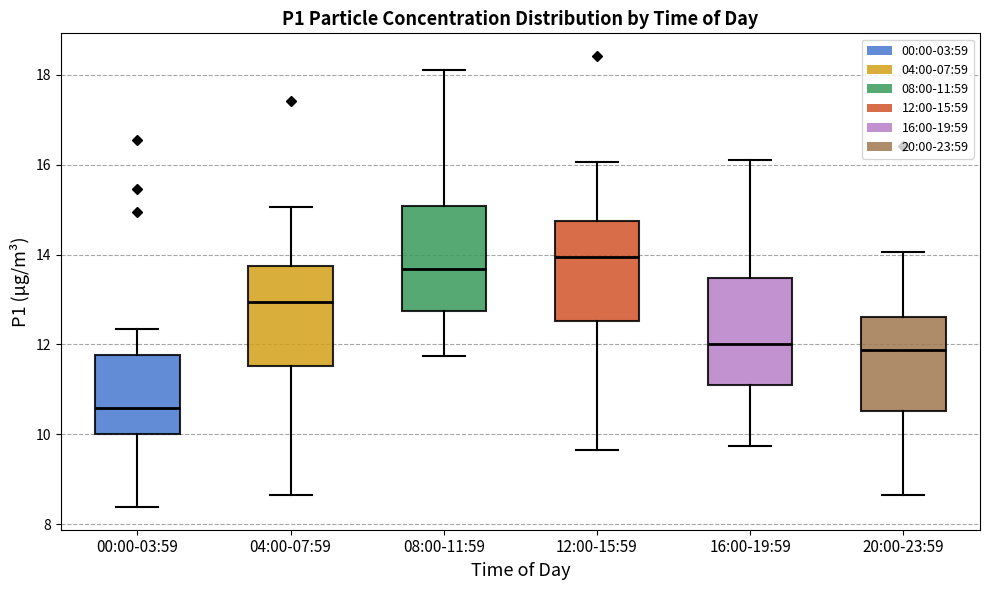

Reading left to right, read every box against the y-axis: the position of its median line, the range the box covers, and the ends of its whiskers. The values are not printed on the chart, so give them approximately, as read against the axis.

00:00-03:59: median 10.6, box 10.0 to 11.8, whiskers 8.4 to 12.4
04:00-07:59: median 13.0, box 11.6 to 13.8, whiskers 8.6 to 15.0
08:00-11:59: median 13.6, box 12.8 to 15.0, whiskers 11.8 to 18.2
12:00-15:59: median 14.0, box 12.6 to 14.8, whiskers 9.6 to 16.0
16:00-19:59: median 12.0, box 11.2 to 13.4, whiskers 9.8 to 16.2
20:00-23:59: median 11.8, box 10.6 to 12.6, whiskers 8.6 to 14.0